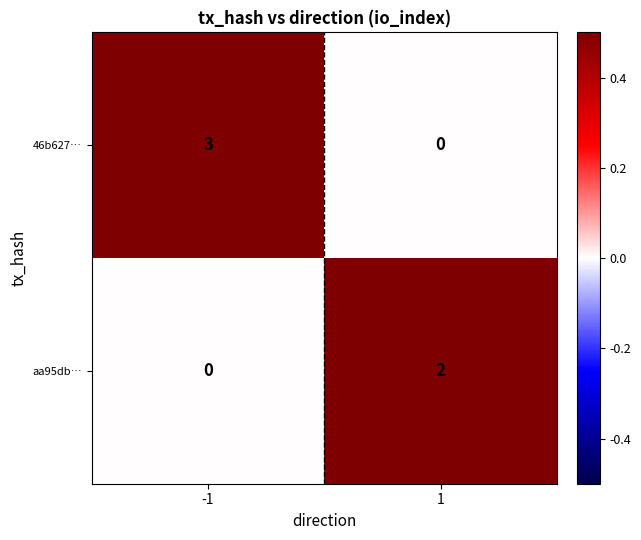

Is it true that 46b627… equals -2 at 1?

False